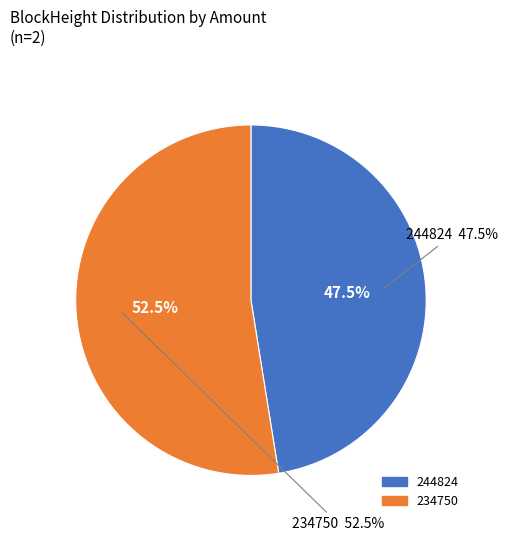

Which has a higher value, 234750 or 244824?

234750